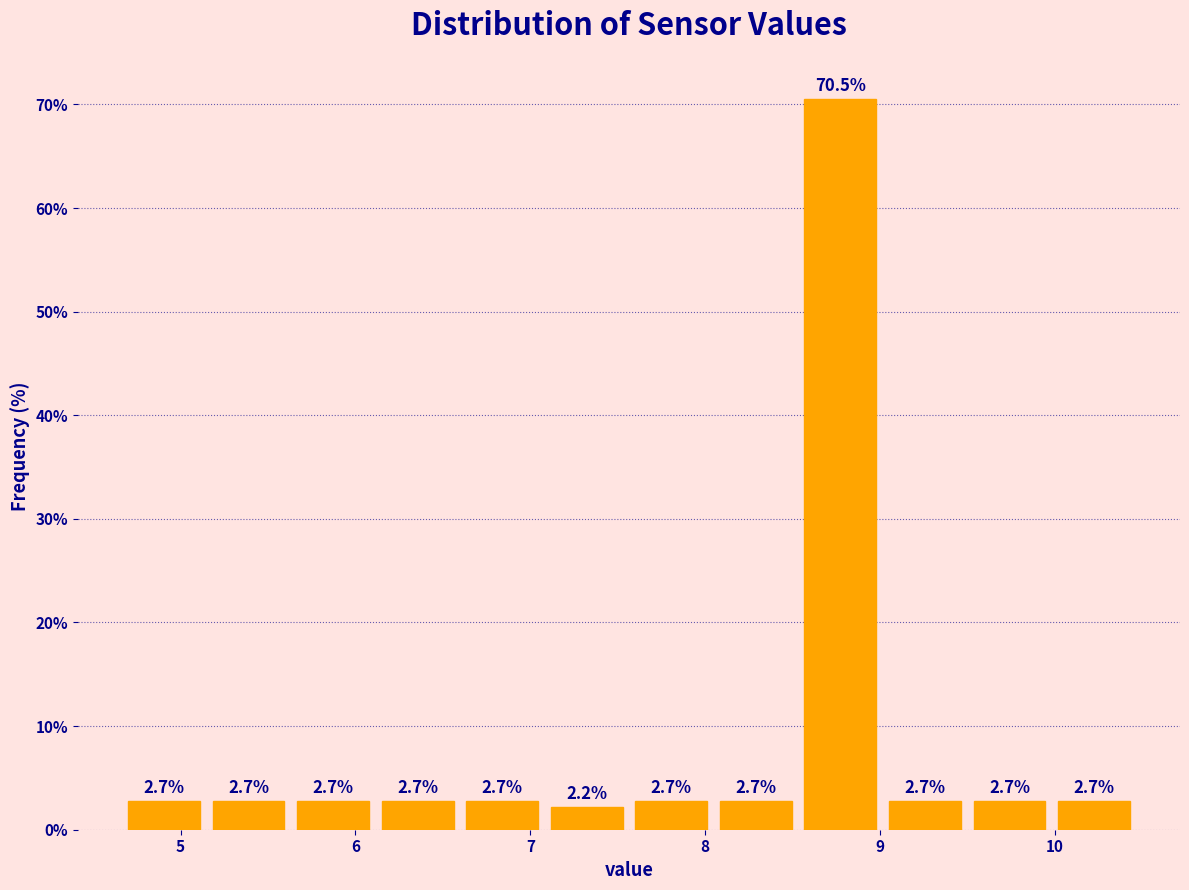

What is the height of the bar covering 6.6 to 7.1 on the x-axis? The bar edges are not printed on the chart, so give them approximately, as read against the axis.

2.7